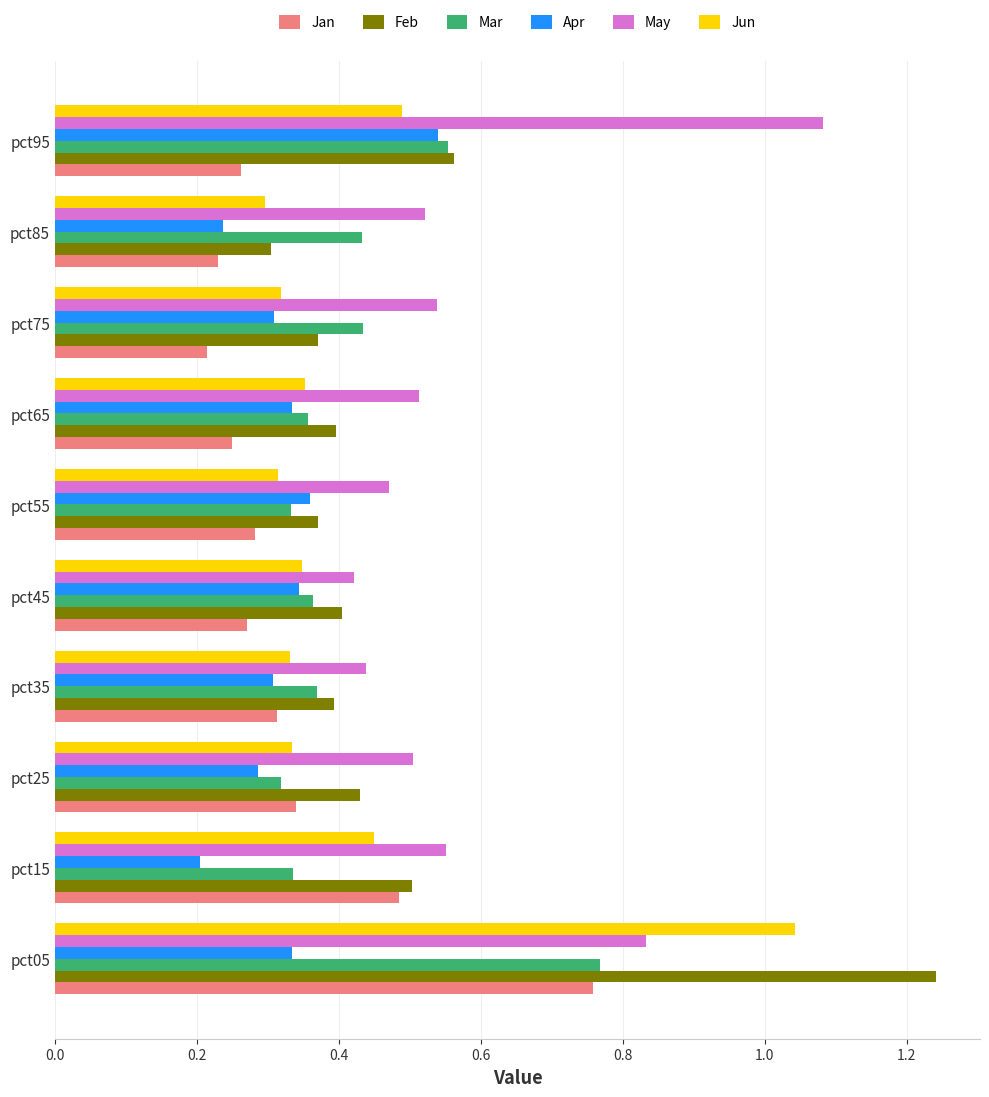

Which series has the widest spread of values?

Feb